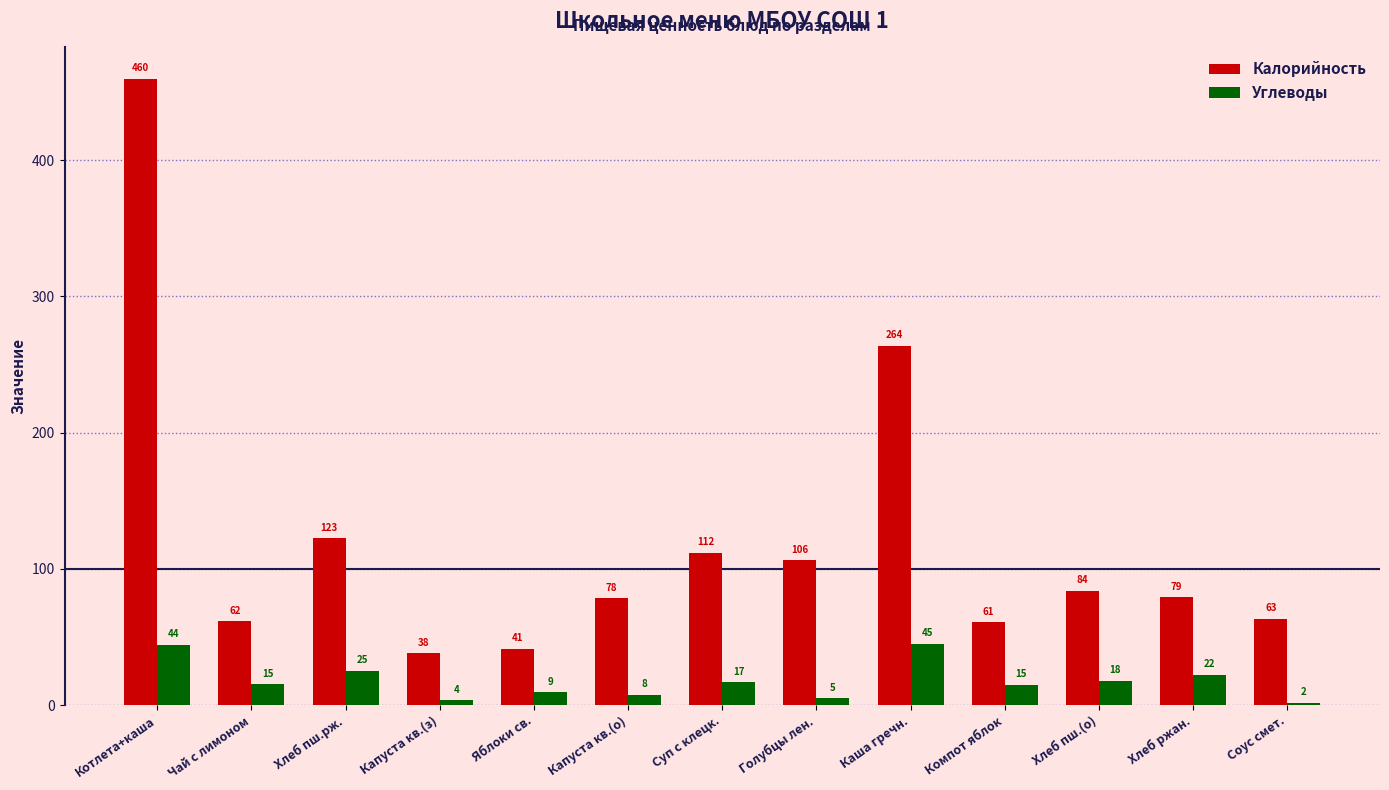

How many groups of bars are there?

13